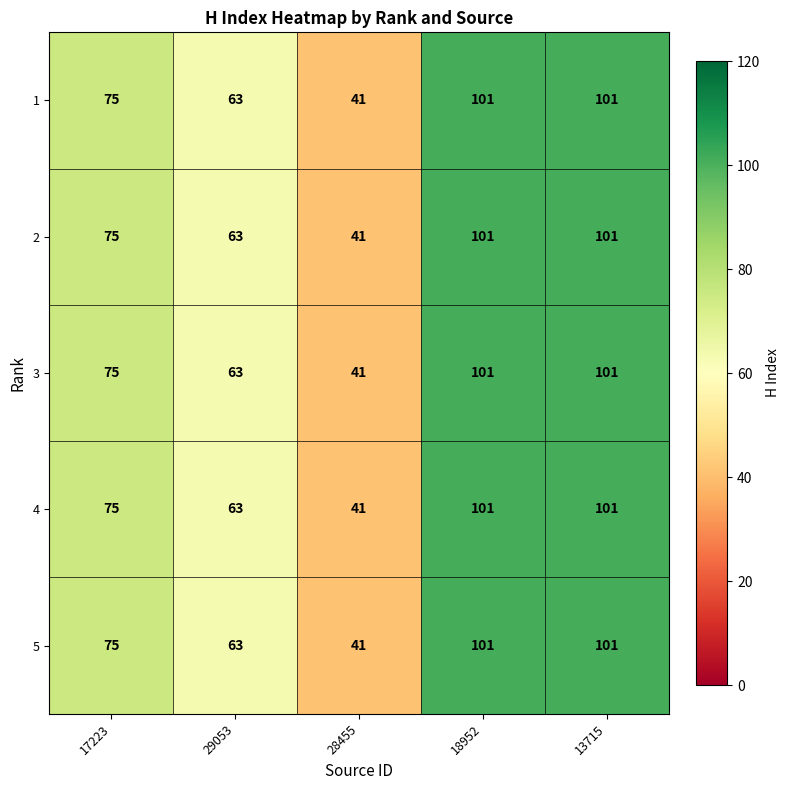

What is the smallest value displayed?

41